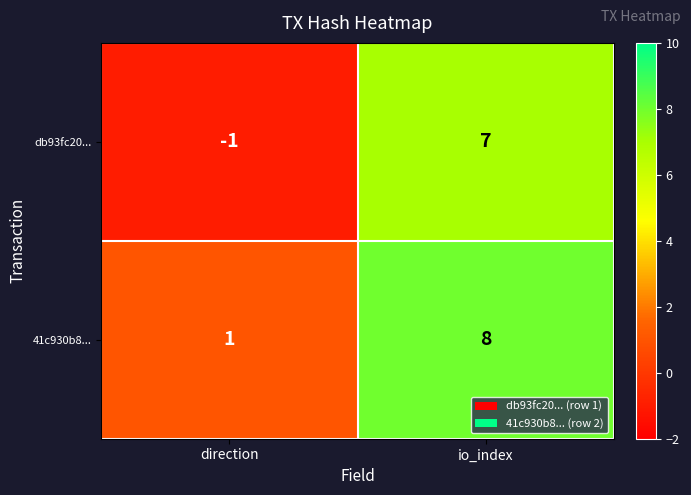

Reading left to right, what are all the values shown in this chart?

db93fc20...: direction=-1	io_index=7
41c930b8...: direction=1	io_index=8